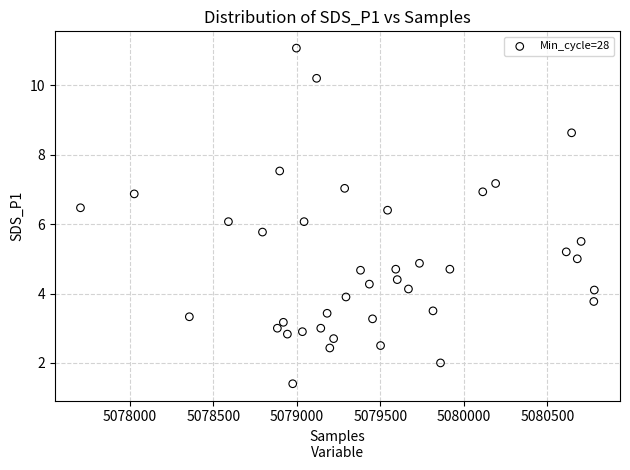

What is the range of X values (max minus min)?

3077.0